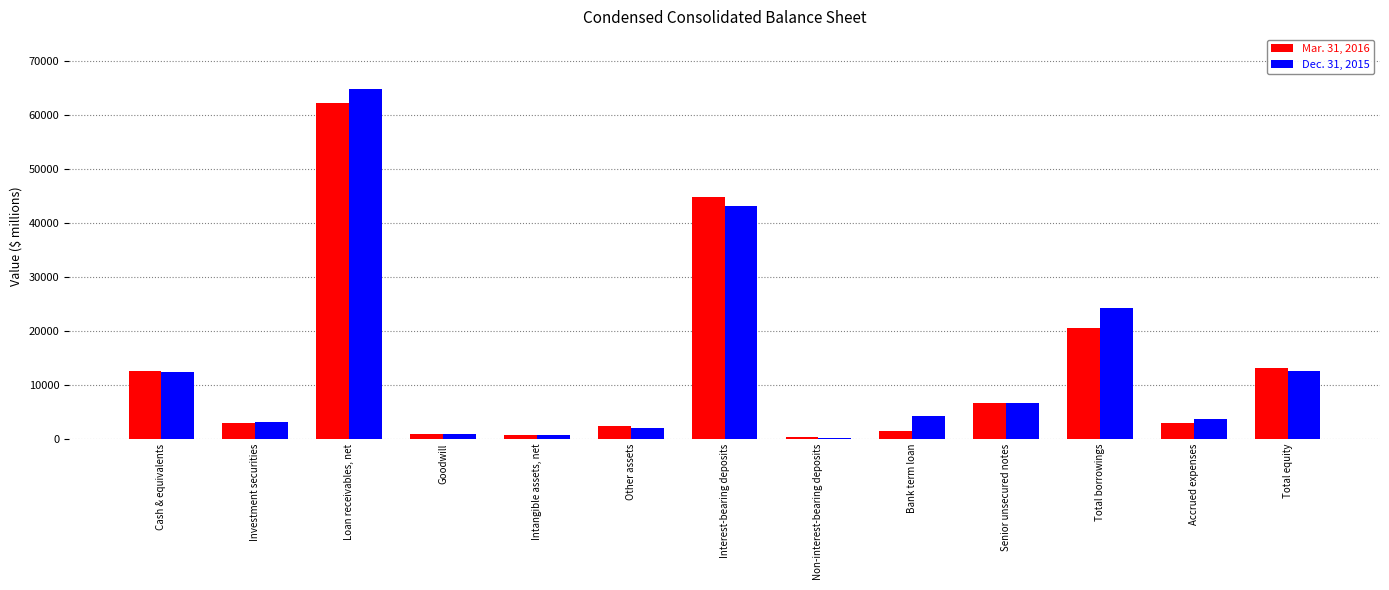

Which series changed the most between Investment securities and Interest-bearing deposits?

Mar. 31, 2016